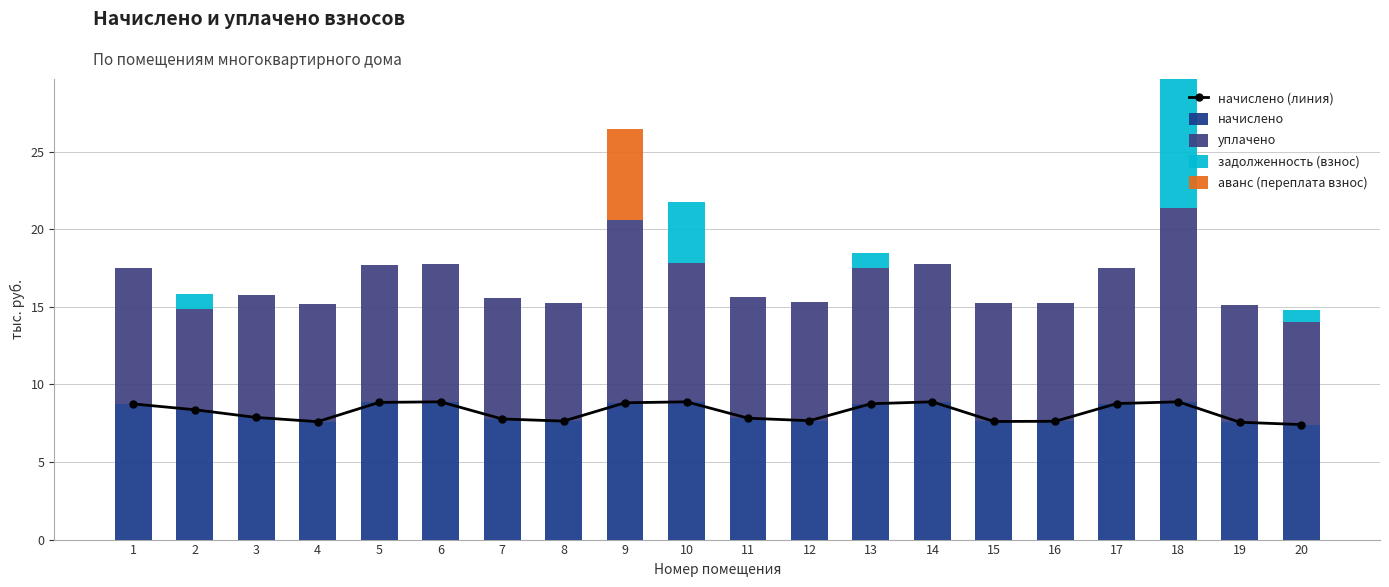

At how many categories does at least one series exceed 9?

2